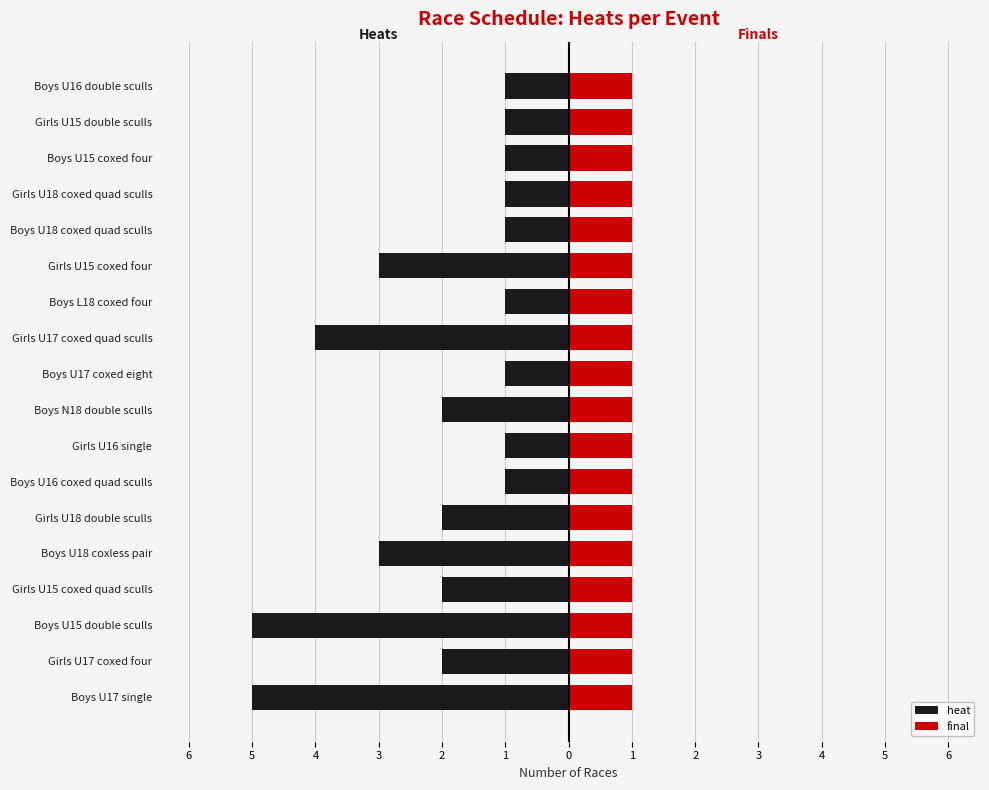

Which series changed the most between 5 and 1?

heat